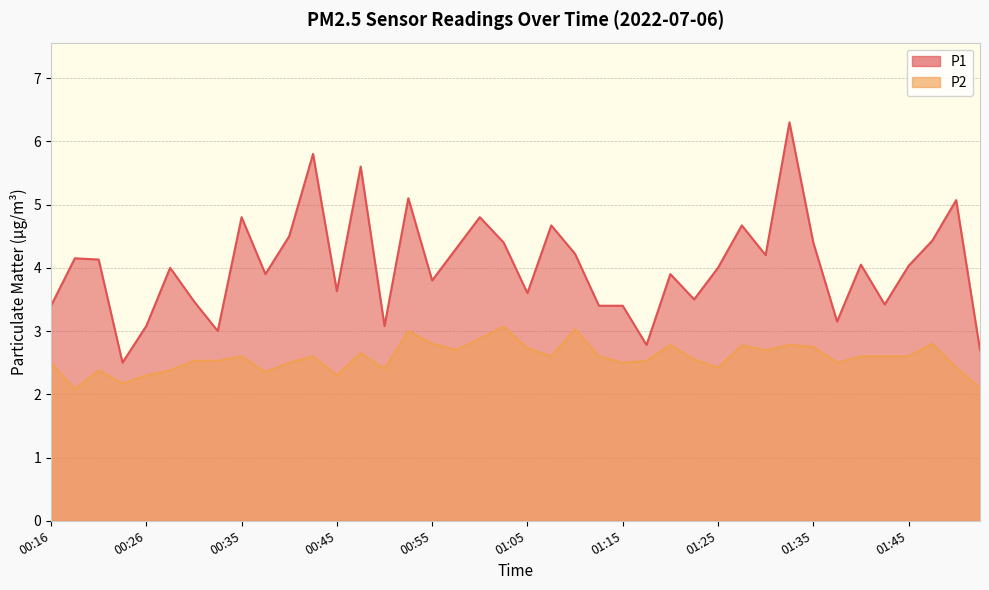

Which has a higher value, 01:12 or 00:58?

00:58